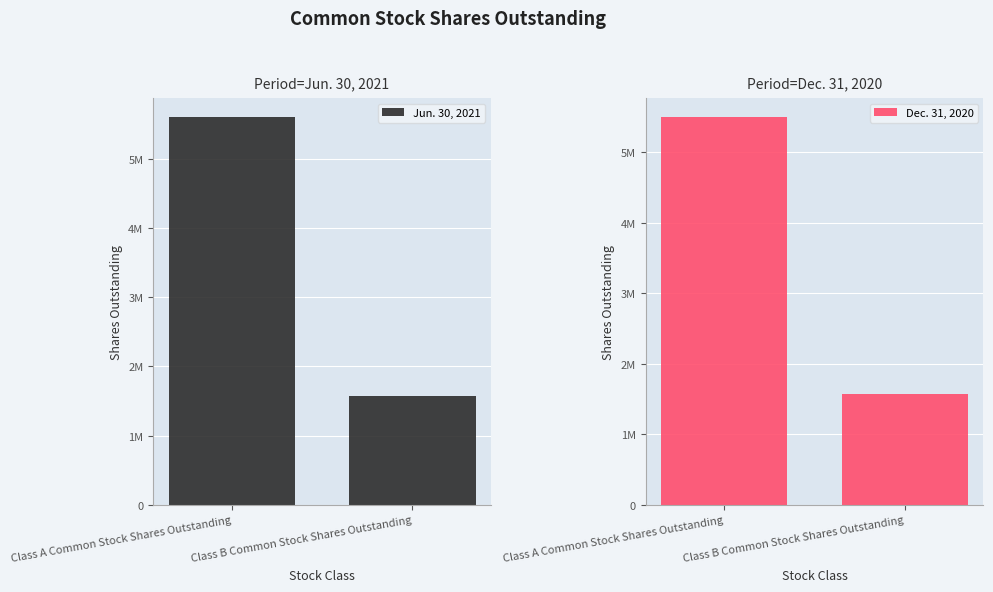

What is the value of the Jun. 30, 2021 bar at the 1st from the left?

5595368